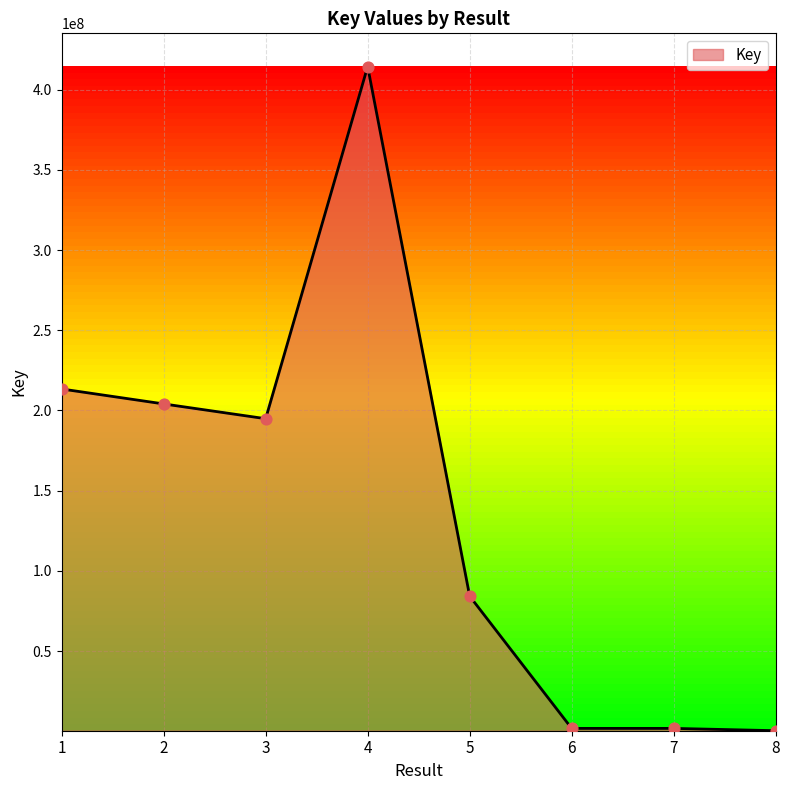

What is the change in value from 4 to 5?

-330212044